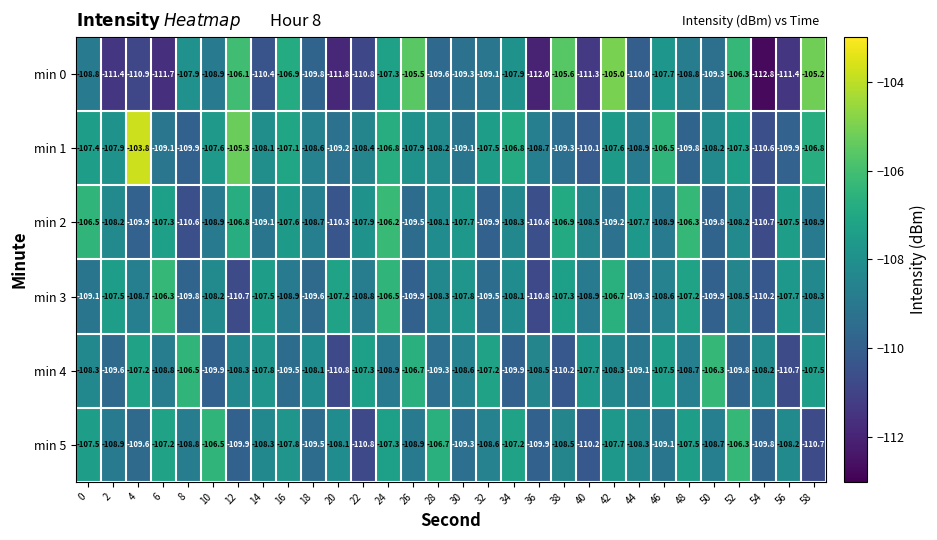

Which series changed the most between 24 and 40?

min 0